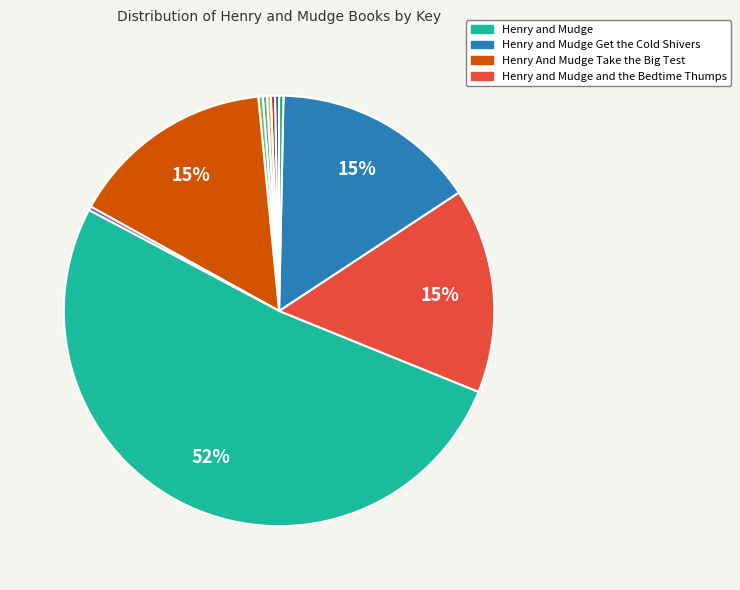

To the nearest percent, what is the average slice percentage?

9%